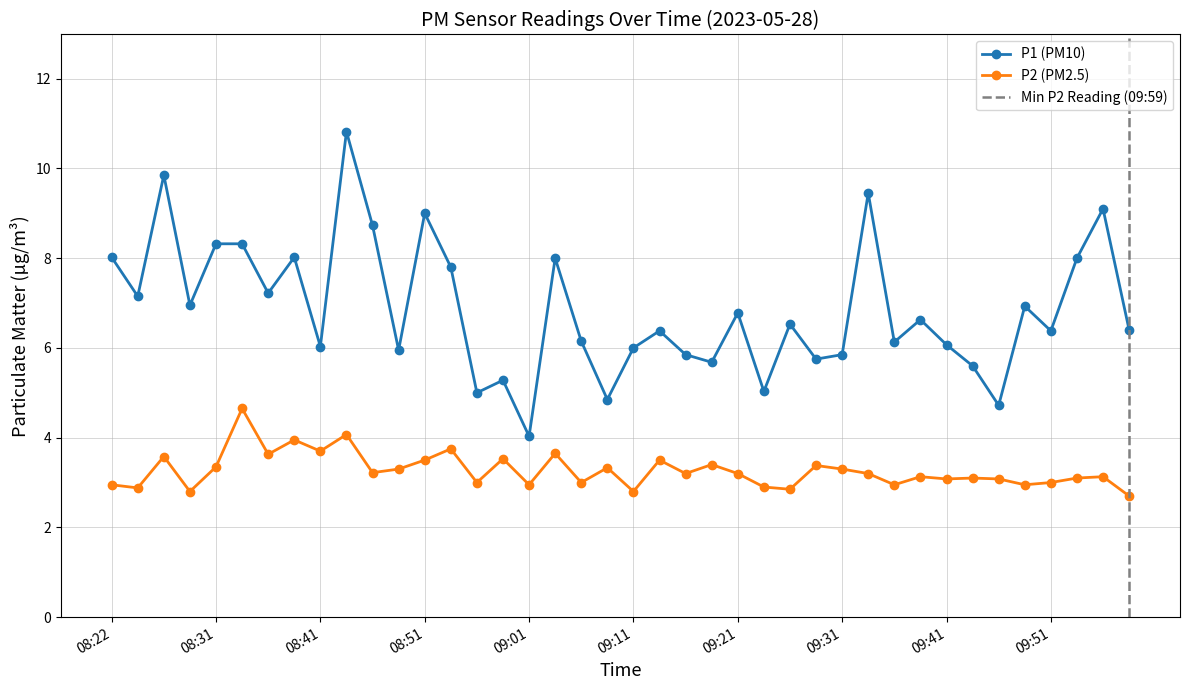

Between 08:51 and 09:06, which series saw the biggest shift?

P1